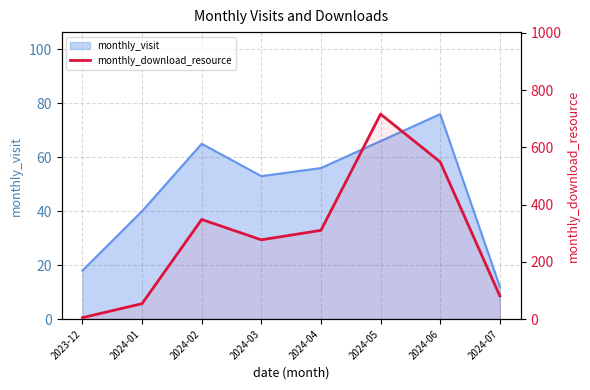

What position from the left is 2024-06?

7